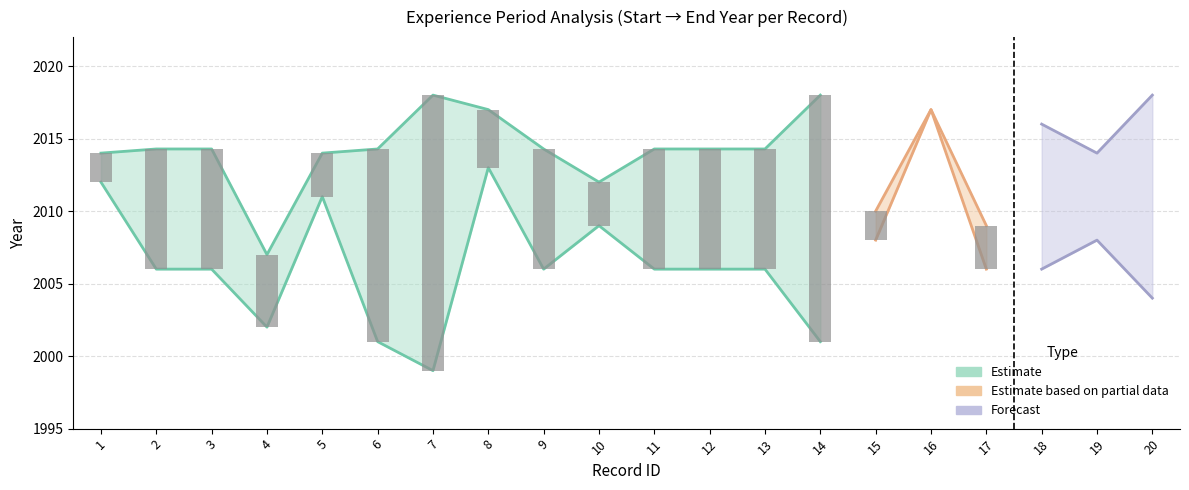

How many categories are shown in the chart?

20